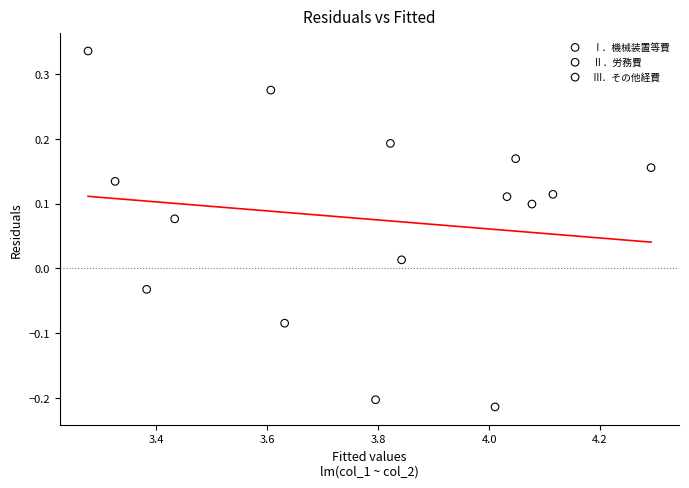

Which series has the widest spread of Y values?

Ⅲ．その他経費